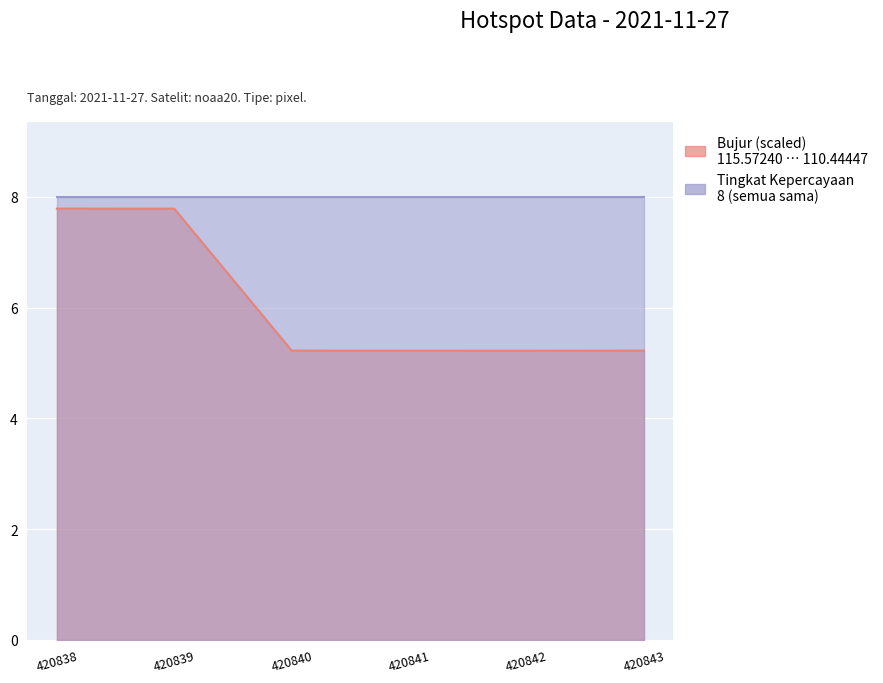

Rank the categories by Bujur (scaled) value from lowest to highest.

420842, 420841, 420843, 420840, 420839, 420838